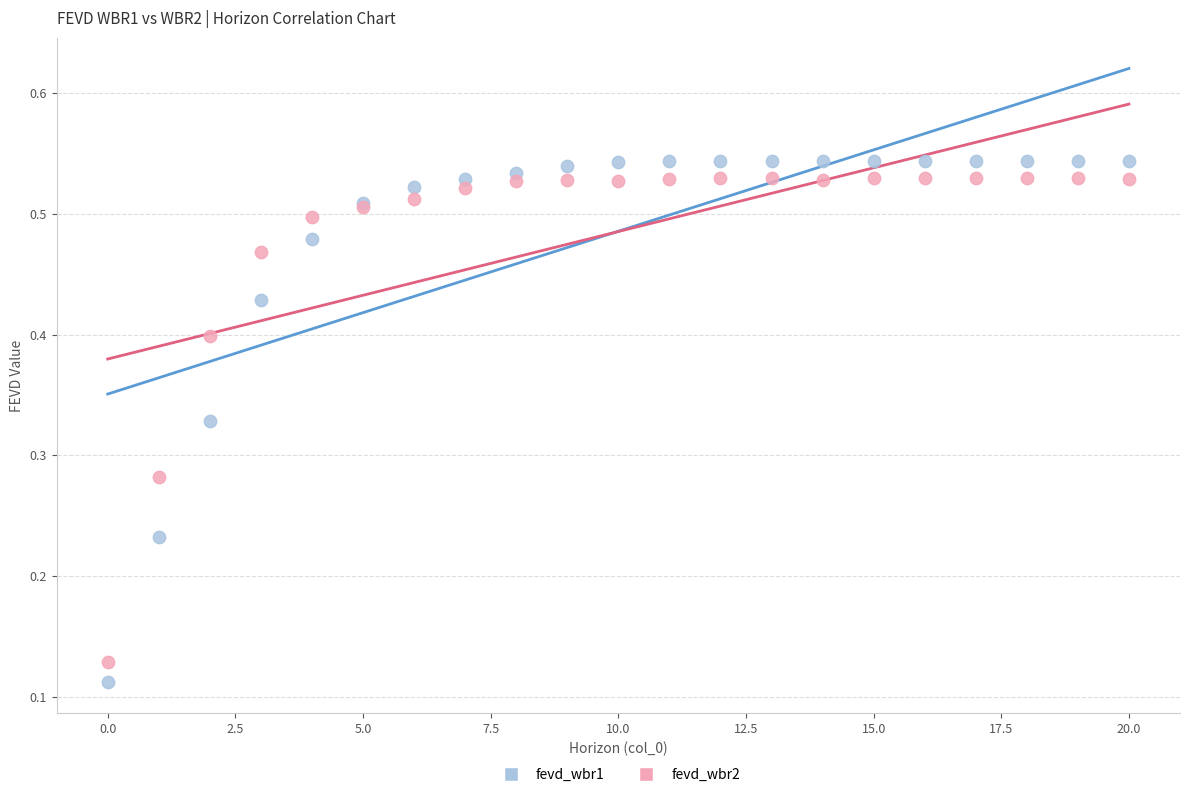

Which series contains the highest Y value?

fevd_wbr1